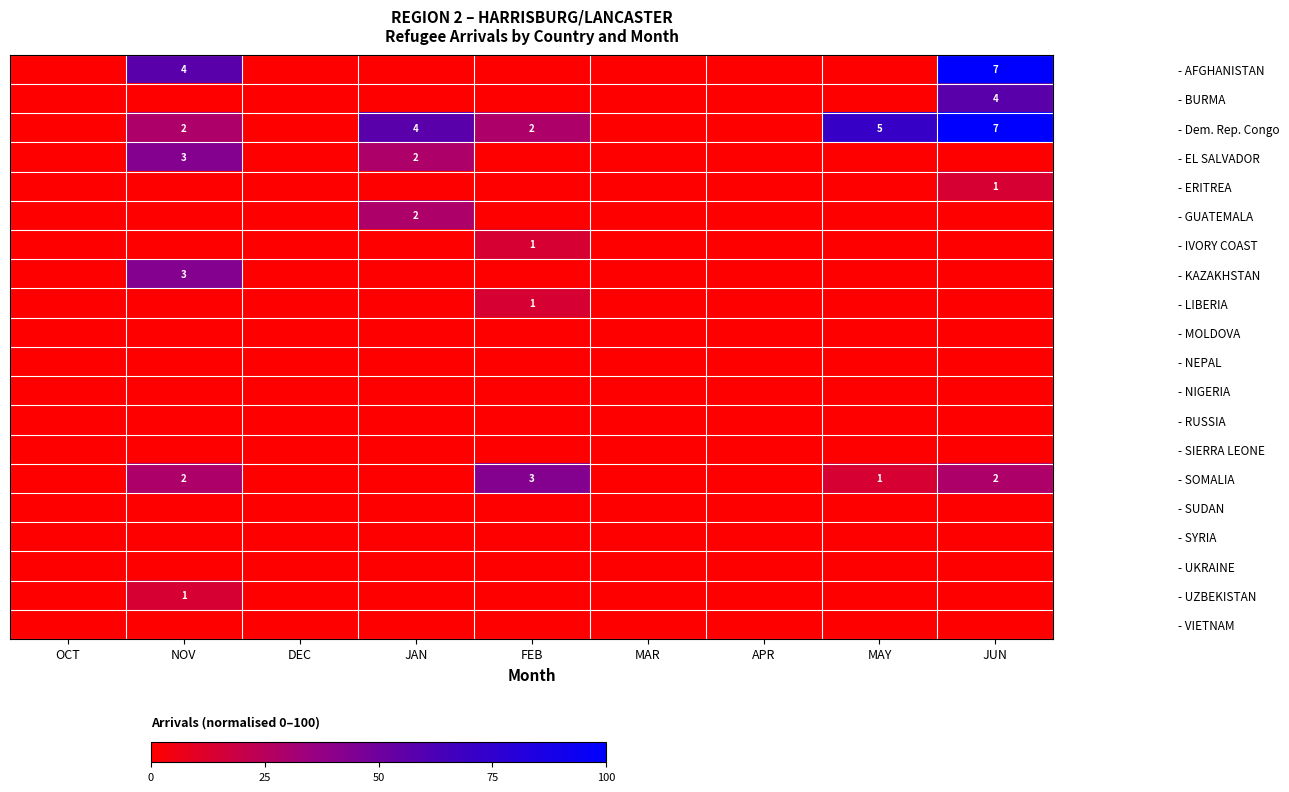

Which series has the largest range (max minus min)?

- AFGHANISTAN